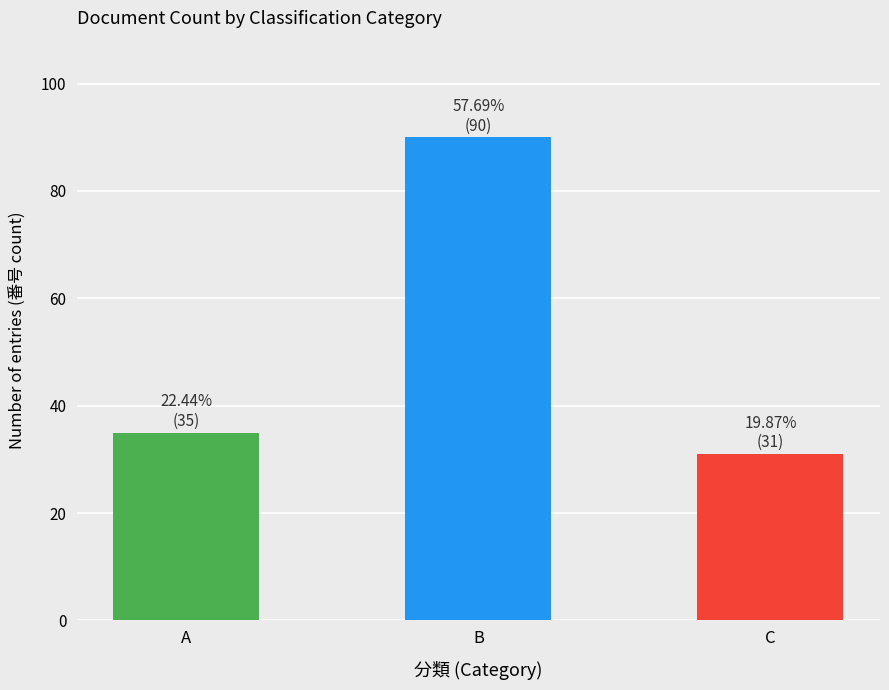

What is the ratio of the value at C to the value at B?

0.3